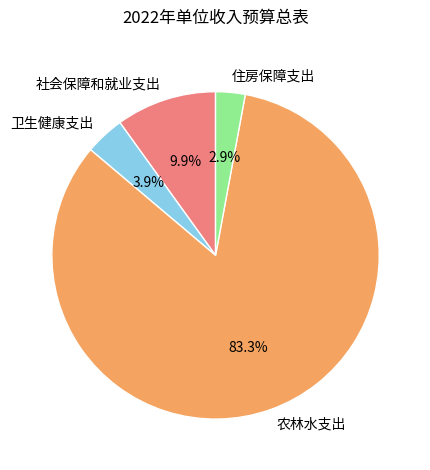

The 社会保障和就业支出 slice represents 10% of the pie. True or false?

True